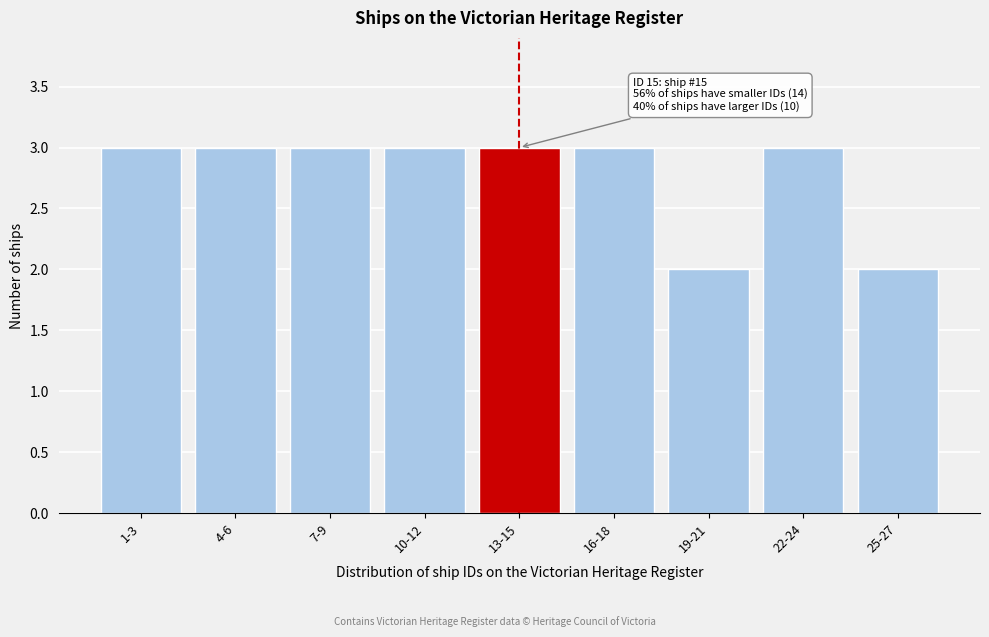

Reading left to right, transcribe all the data shown in this chart.

3	3	3	3	3	3	2	3	2